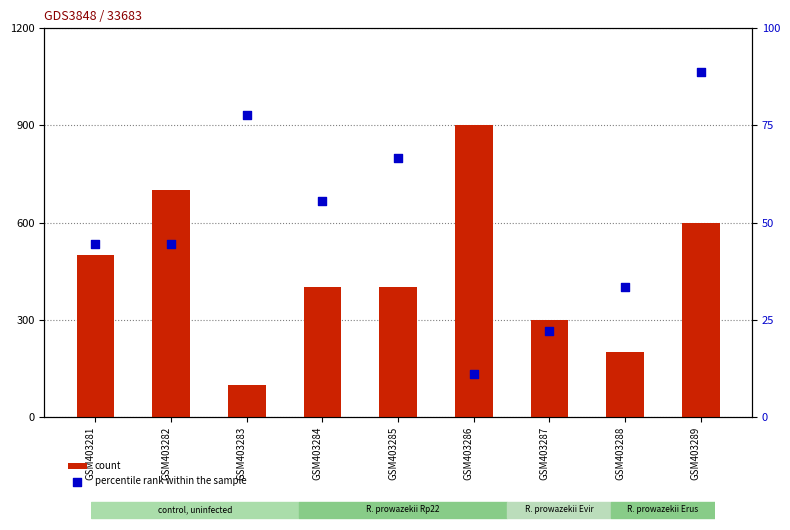

Which series contains the highest Y value?

count